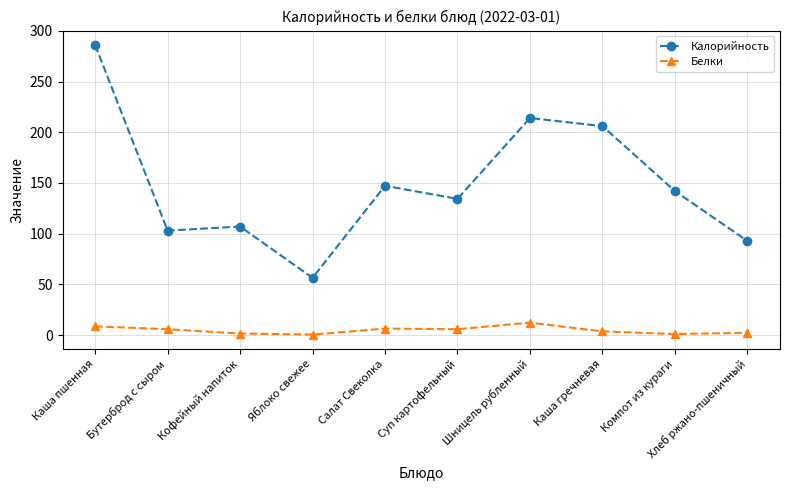

Rank the categories by Калорийность value from highest to lowest.

Каша пшенная, Шницель рубленный, Каша гречневая, Салат Свеколка, Компот из кураги, Суп картофельный, Кофейный напиток, Бутерброд с сыром, Хлеб ржано-пшеничный, Яблоко свежее